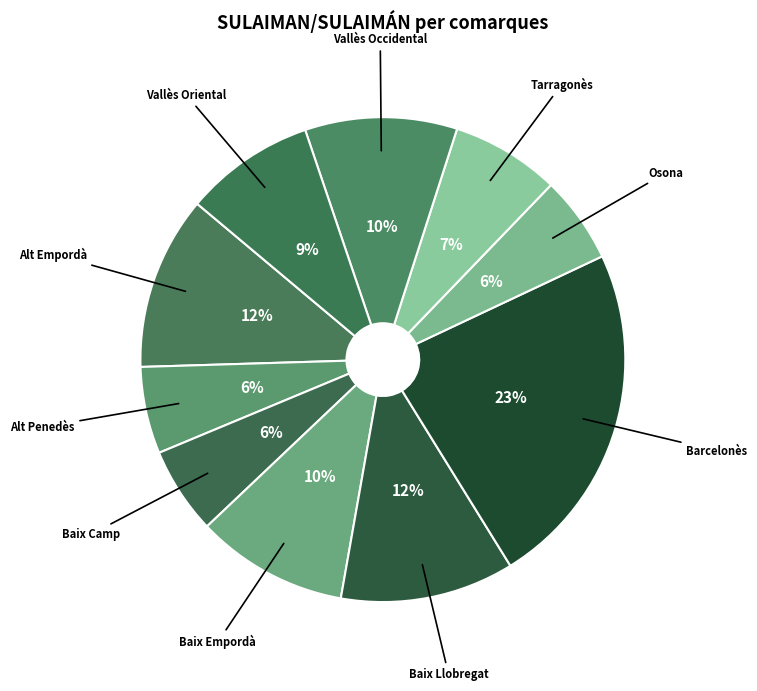

Count the number of slices in the pie.

10